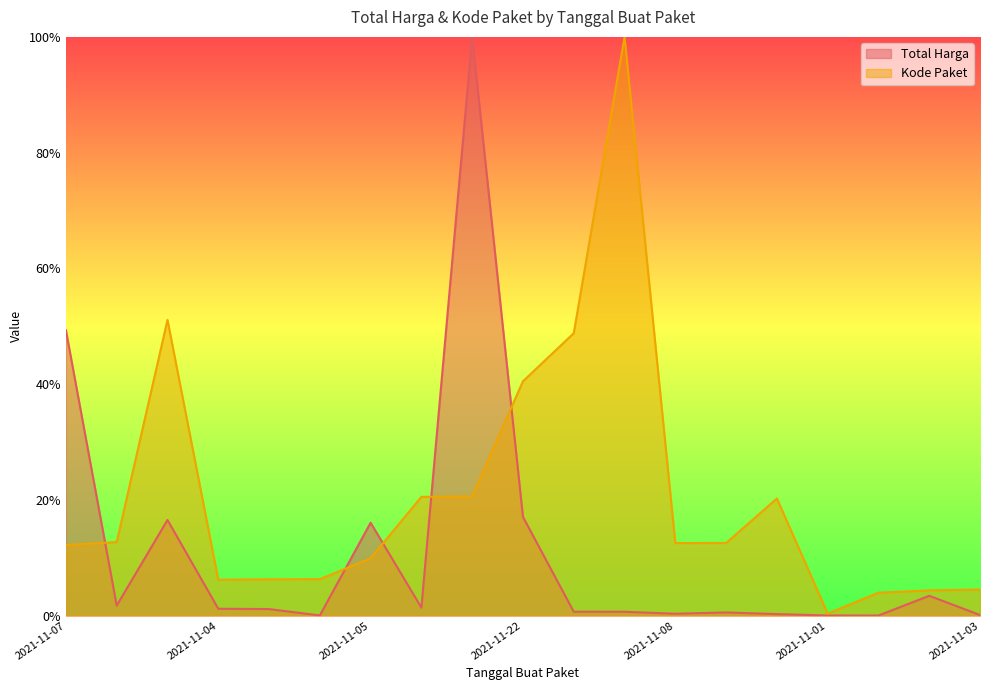

How many series are shown in this chart?

2